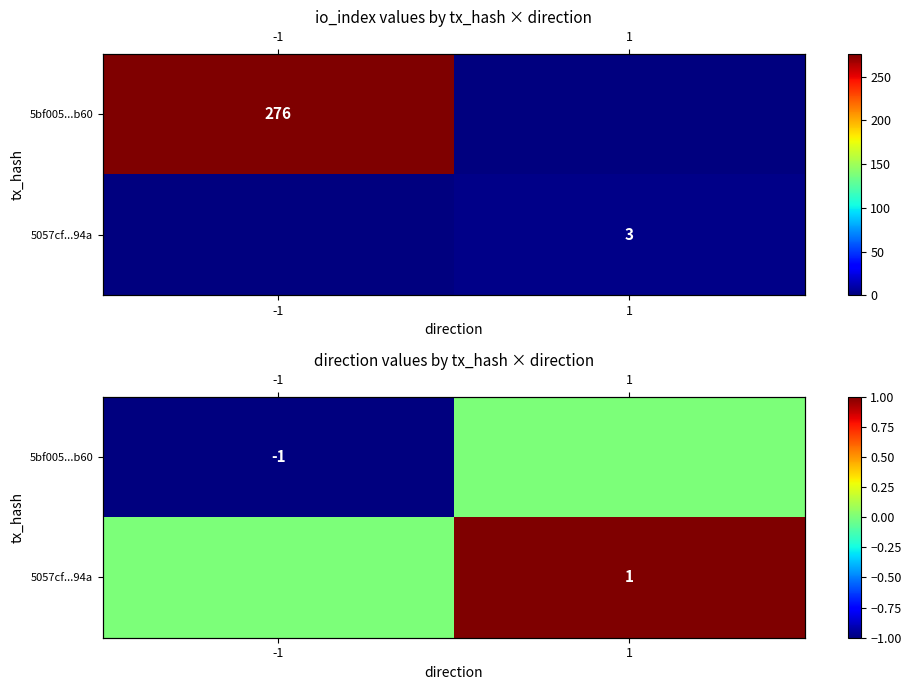

Is it true that 5bf005...b60 equals -1 at -1?

True